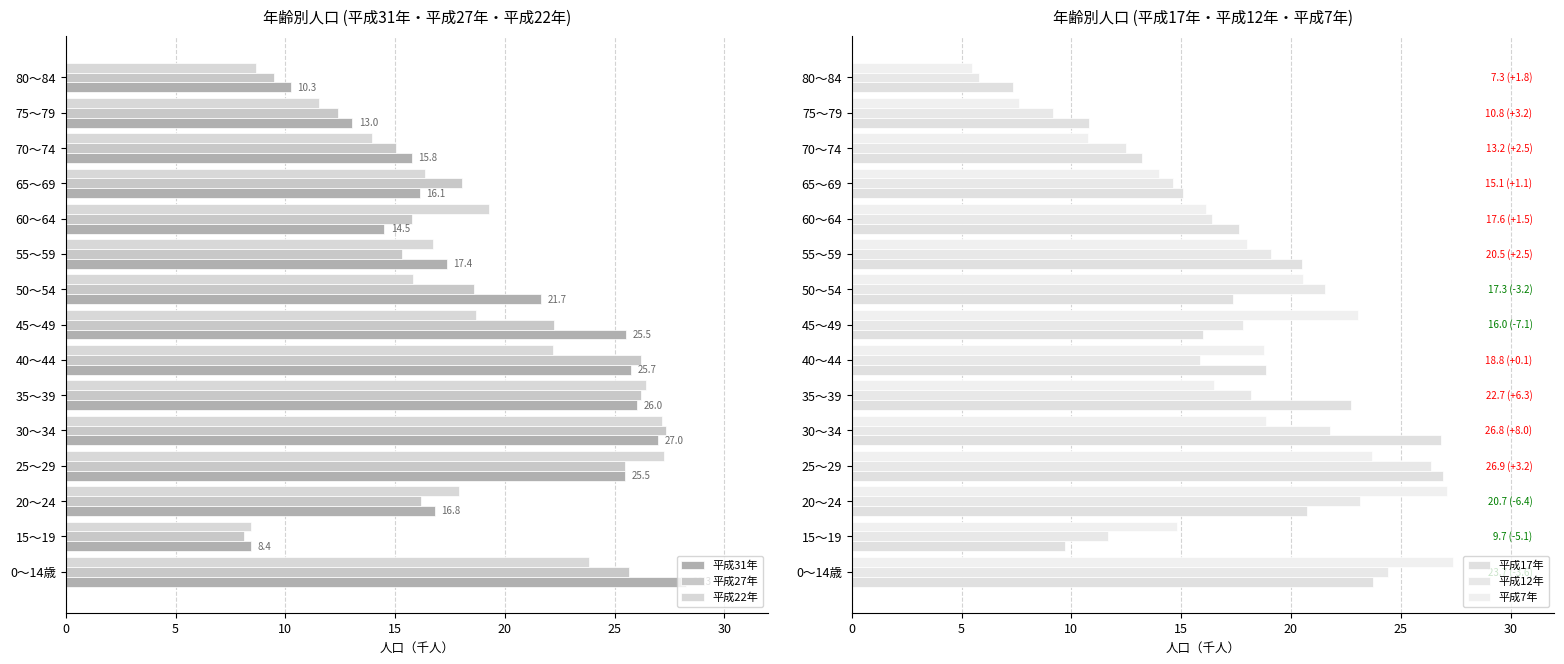

True or false: 平成31年 has a value of 26.0 at 35～39.

True